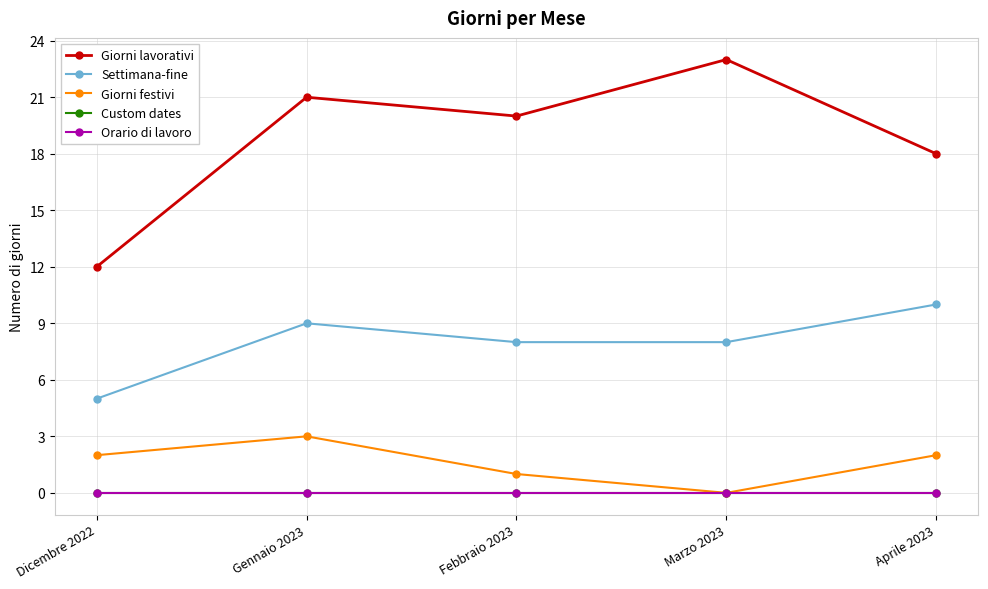

Is this an area chart (filled region under the line)?

No